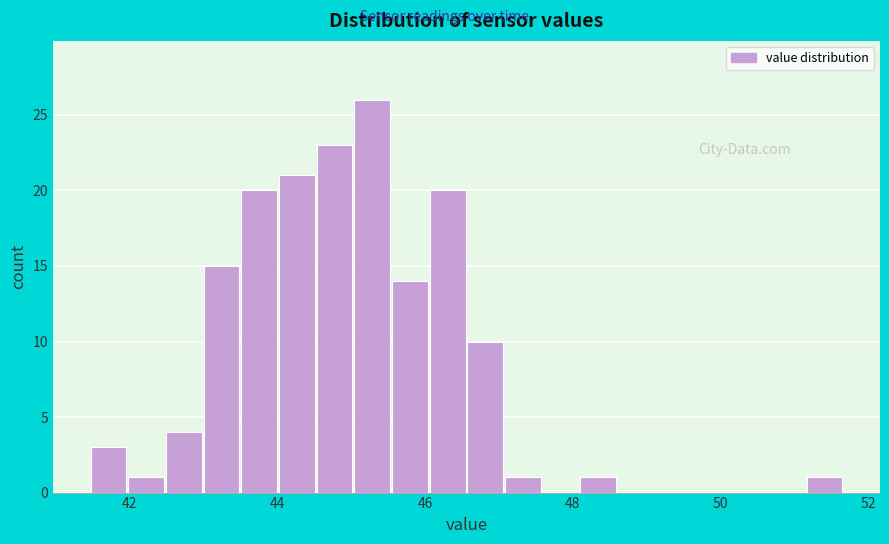

Read against the x-axis, roughly where is the centre of the tallest bar?

45.2